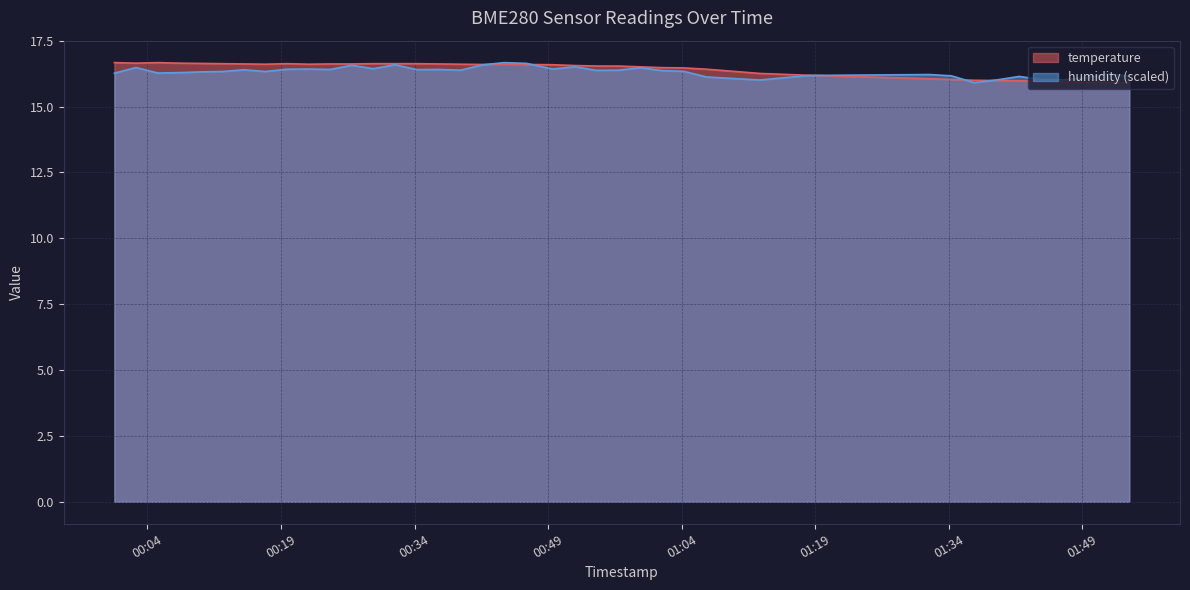

How many intersections are there between temperature and humidity?

5